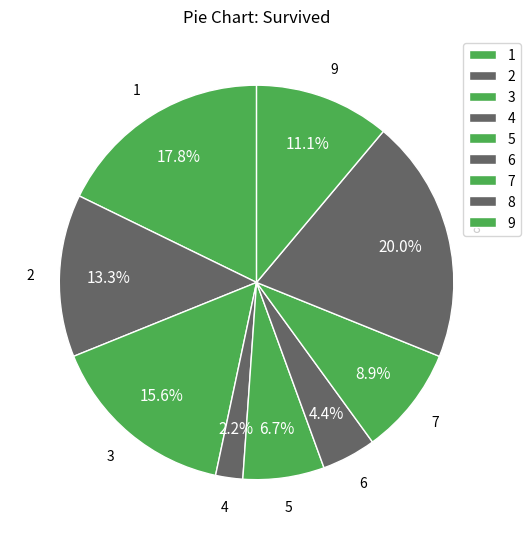

Which category has the biggest portion of the pie?

8